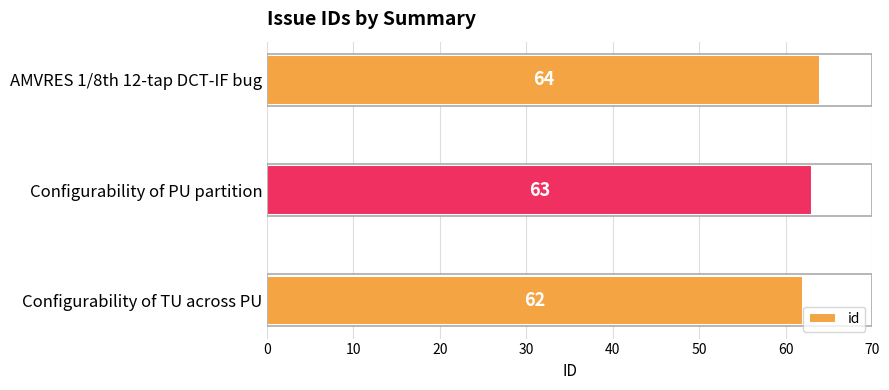

What is the sum of the values at Configurability of PU partition and Configurability of TU across PU?

125